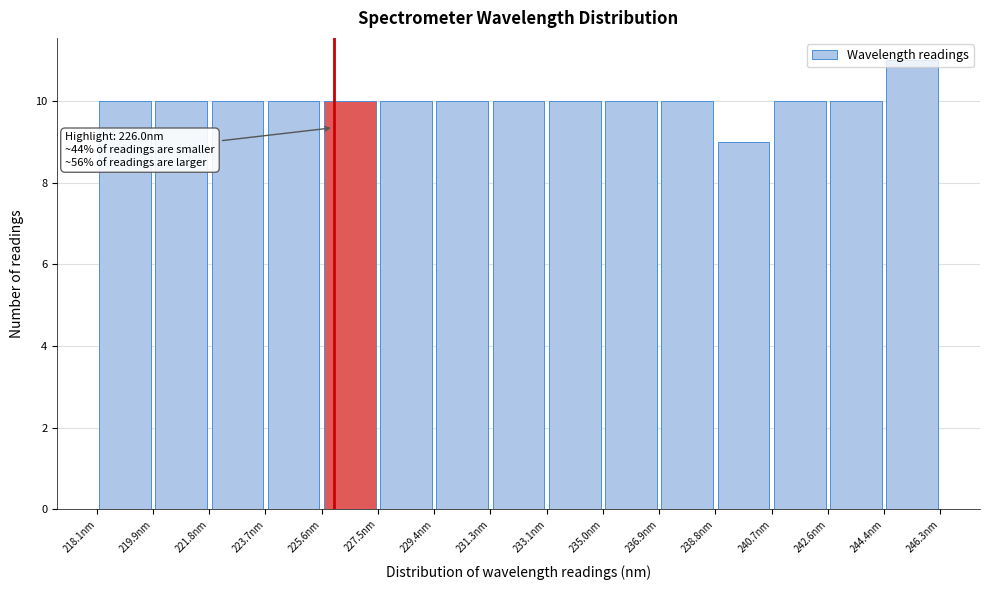

Over which range of the x-axis is the bar tallest?

244.4 to 246.4